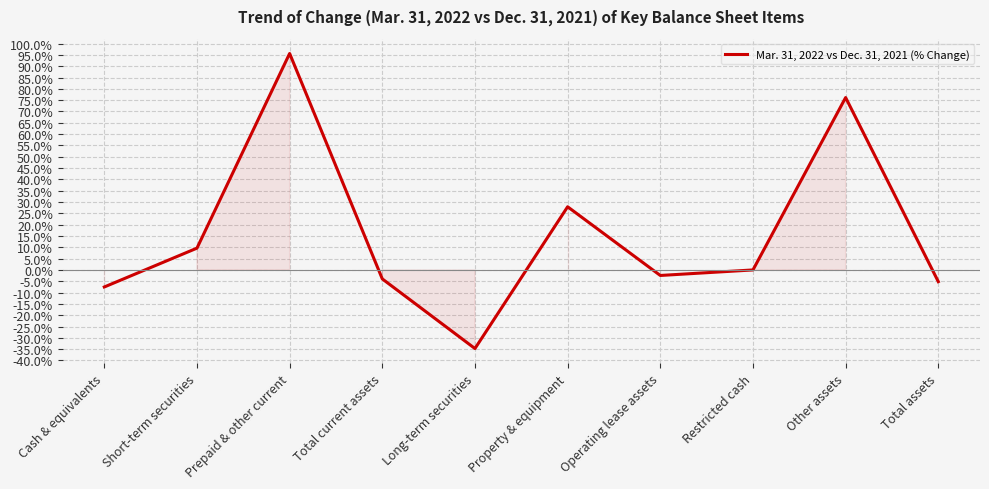

What is the difference between the values at Total assets and Cash & equivalents?

2.4